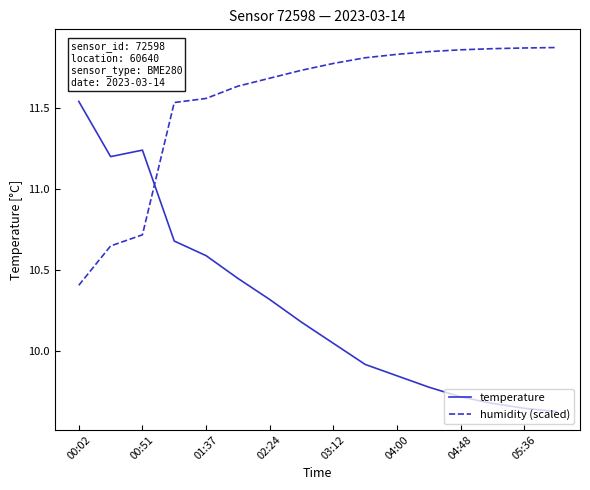

Which series has the widest spread of values?

temperature